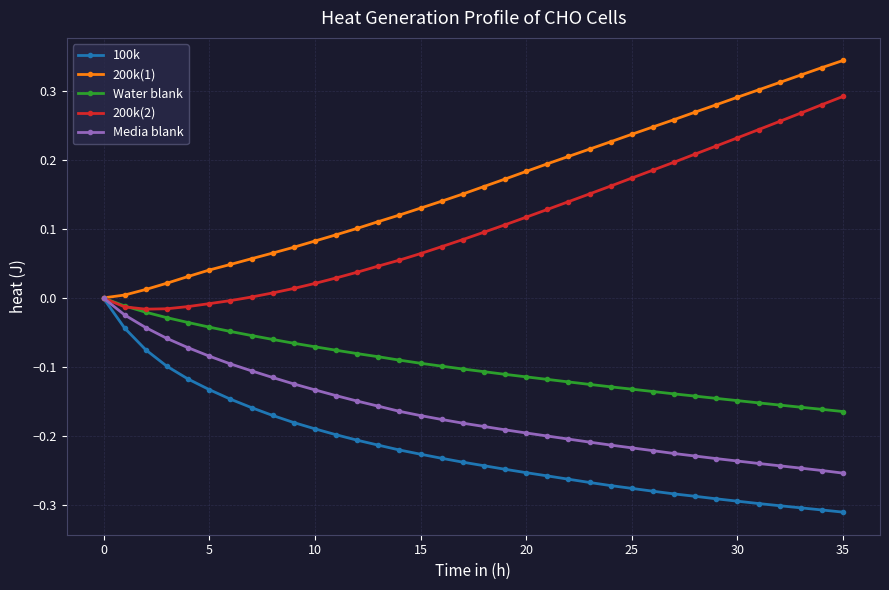

Which series has the largest total across all categories?

200k(1)